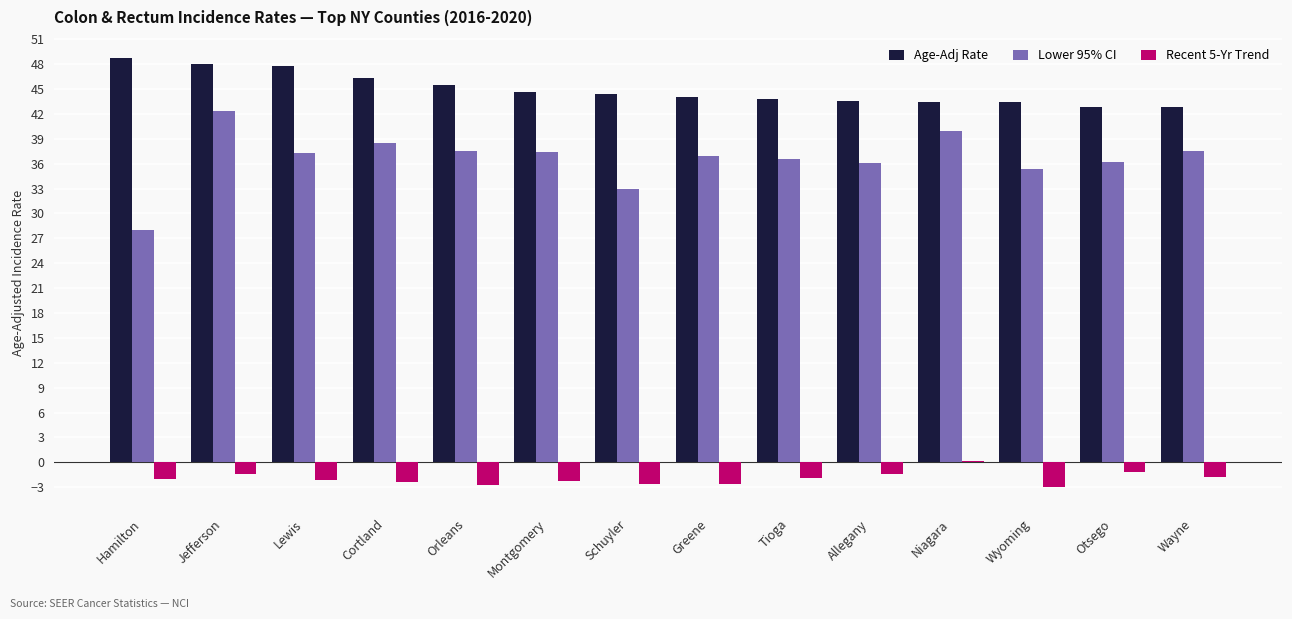

Is the value of Age-Adj Rate at Montgomery greater than the value of Lower 95% CI at Cortland?

Yes